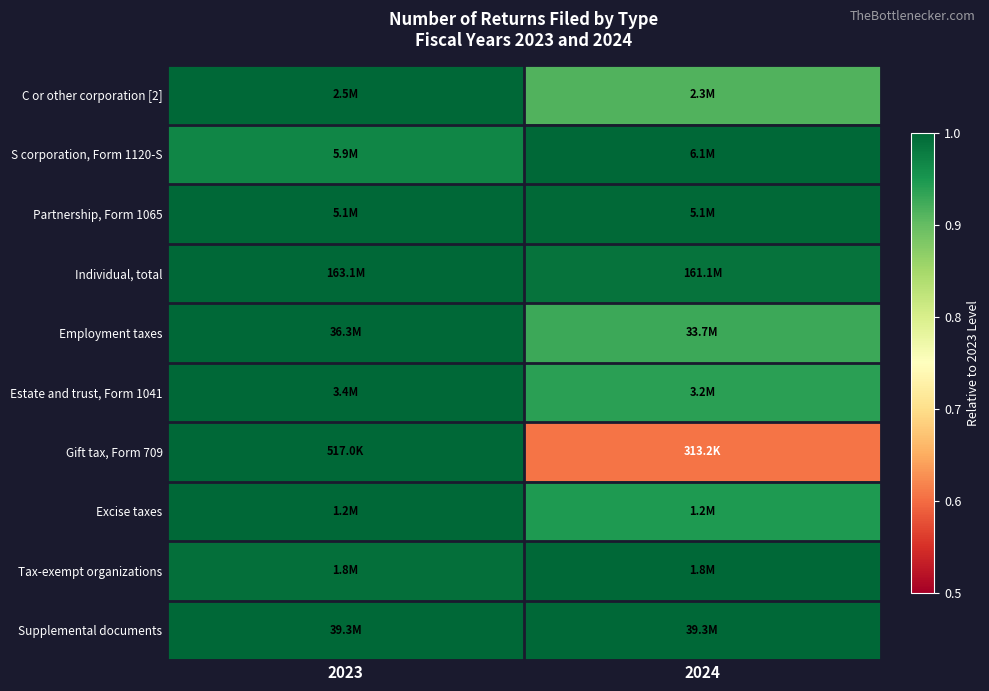

What is the maximum value shown in the chart?

1.0